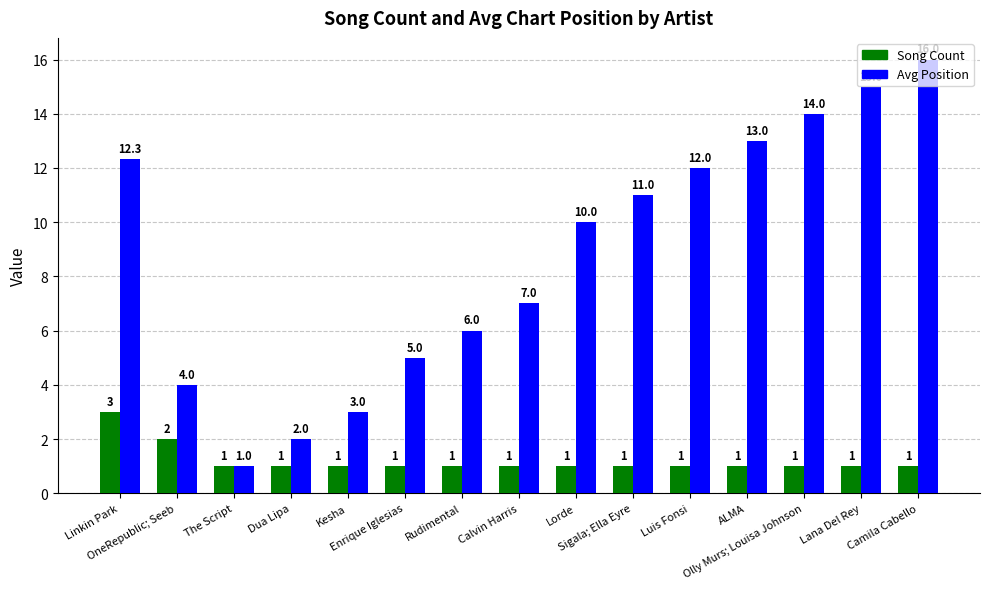

Which series has the widest spread of values?

Avg Position